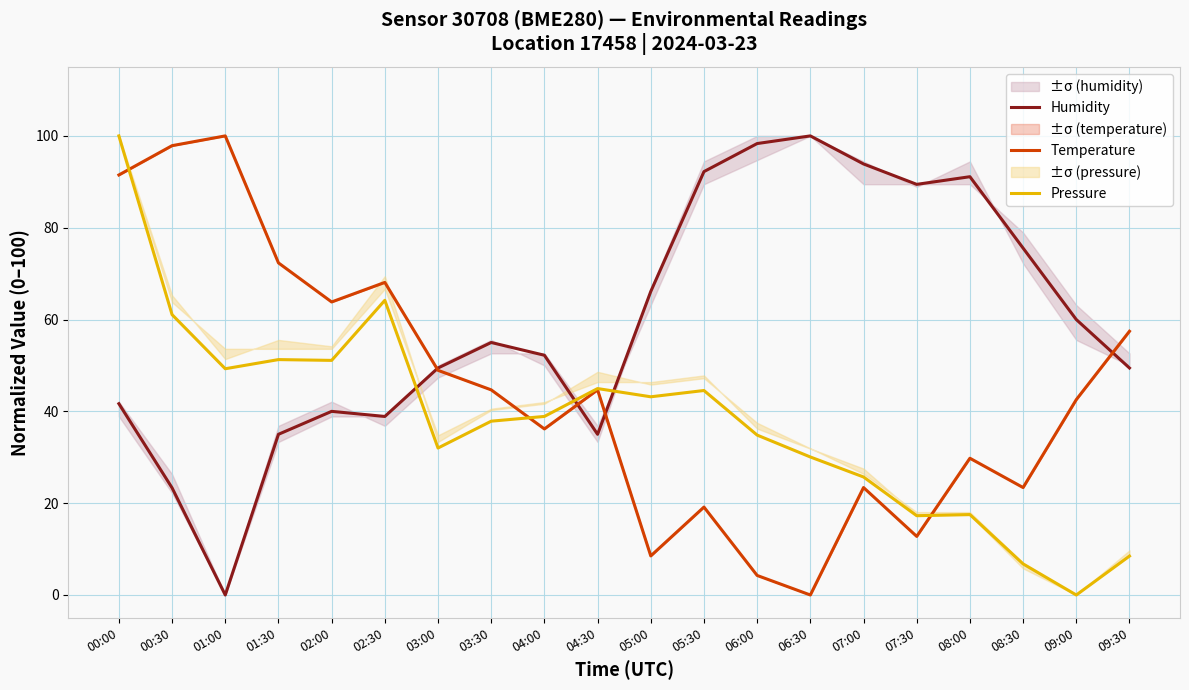

What is the difference between the Pressure values at 04:00 and 03:00?

6.9